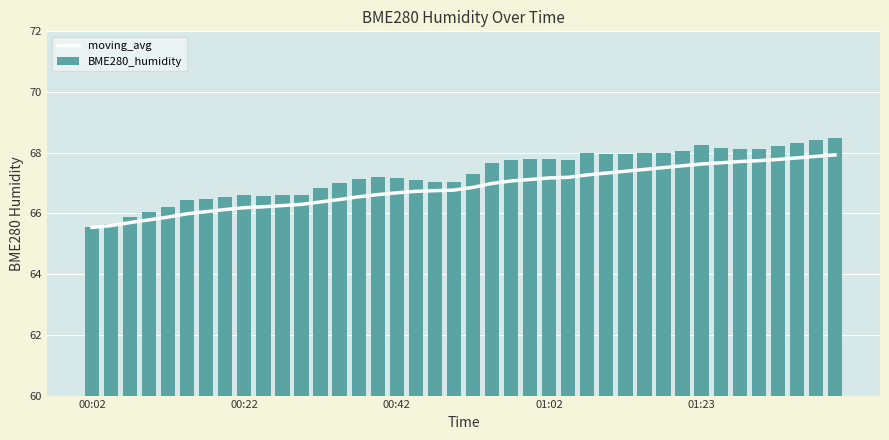

How many values in the moving_avg series exceed 66?

34